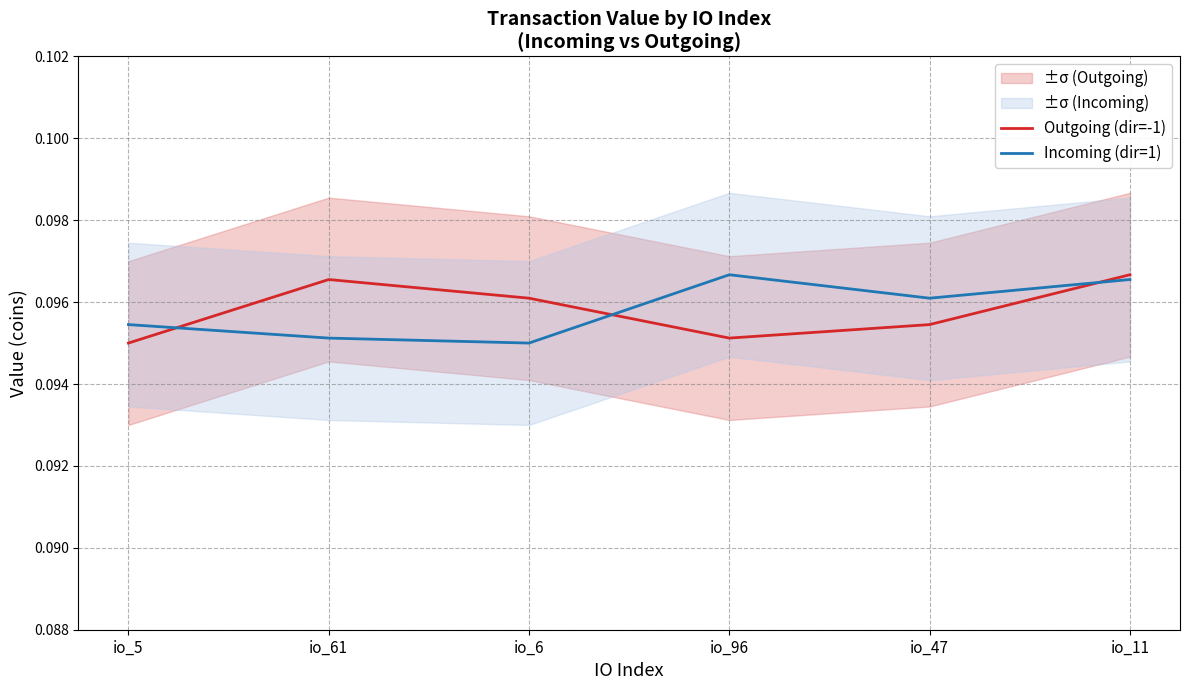

At which category does Incoming (dir=1) reach its first local valley?

io_6